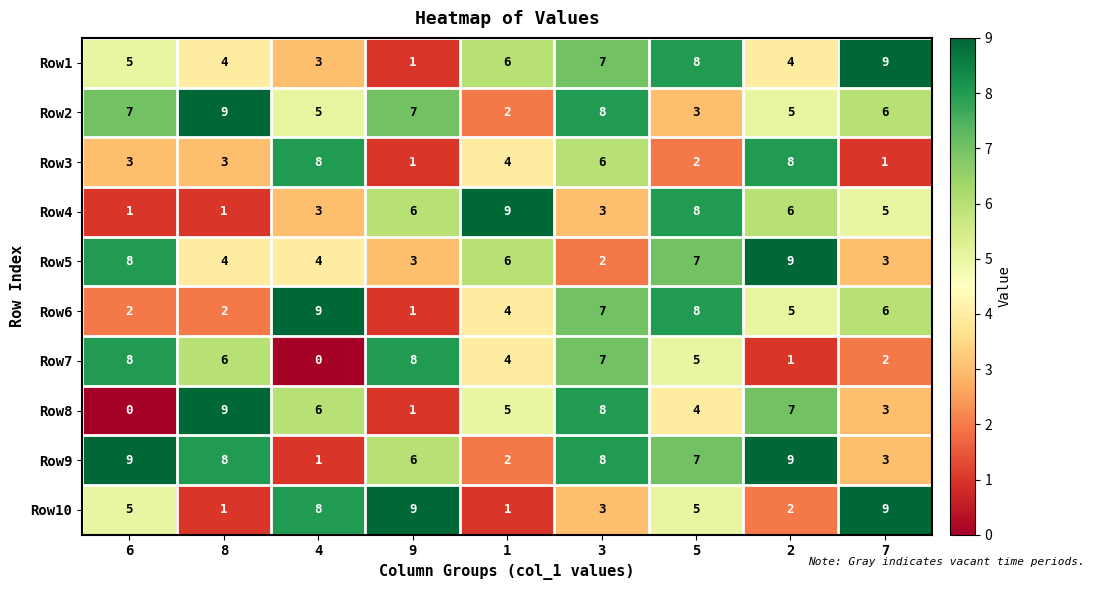

The value of Row4 at 7 is 5. True or false?

True